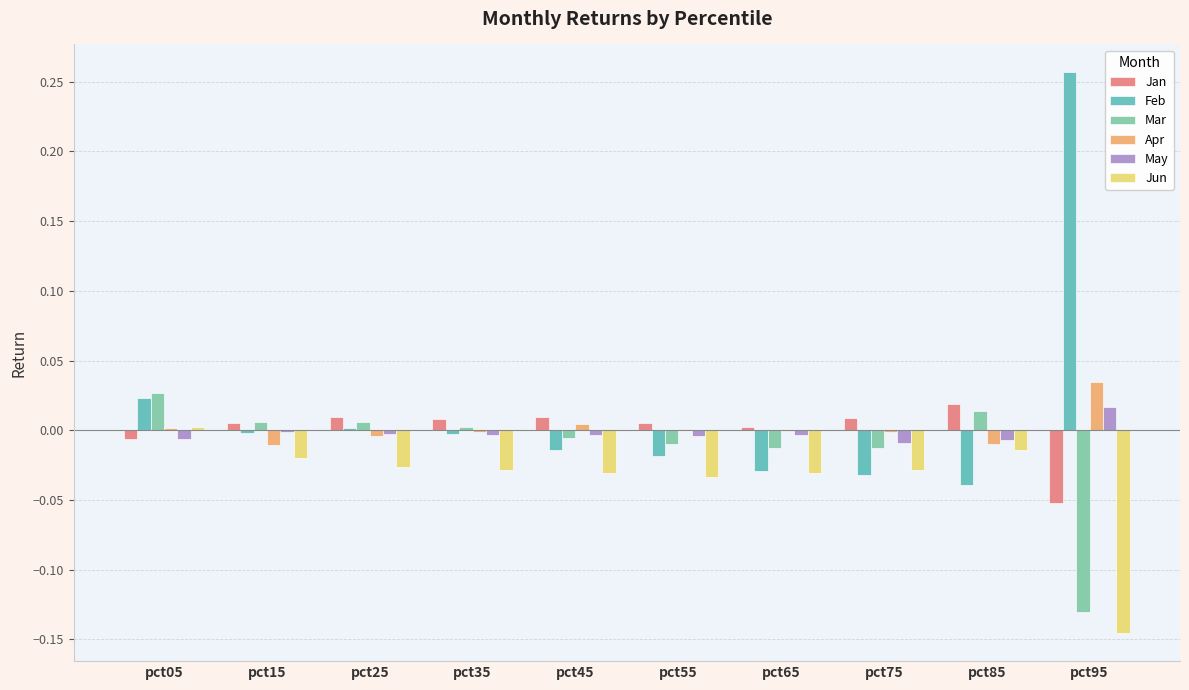

What are all the series names shown in the legend?

Jan, Feb, Mar, Apr, May, Jun